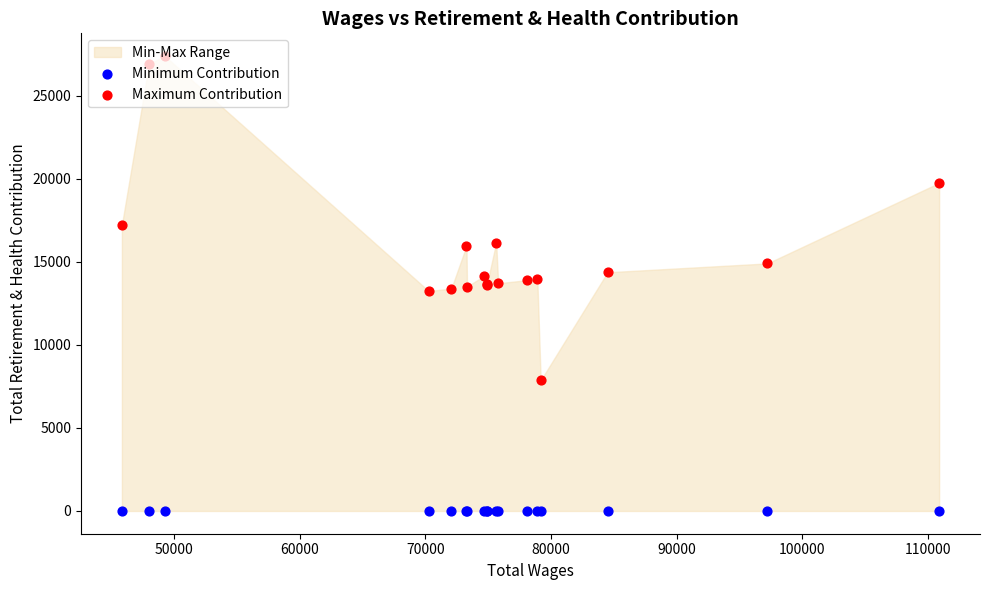

Which series contains the lowest Y value?

Minimum Contribution